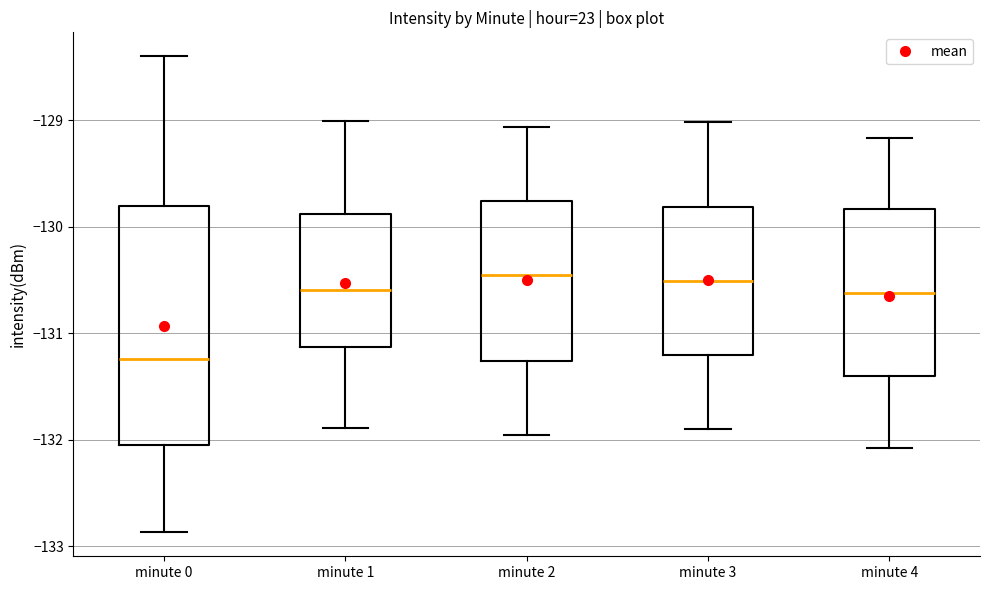

Where does the upper whisker of the box for minute 0 end on the y-axis? The values are not printed on the chart, so give them approximately, as read against the axis.

-128.4